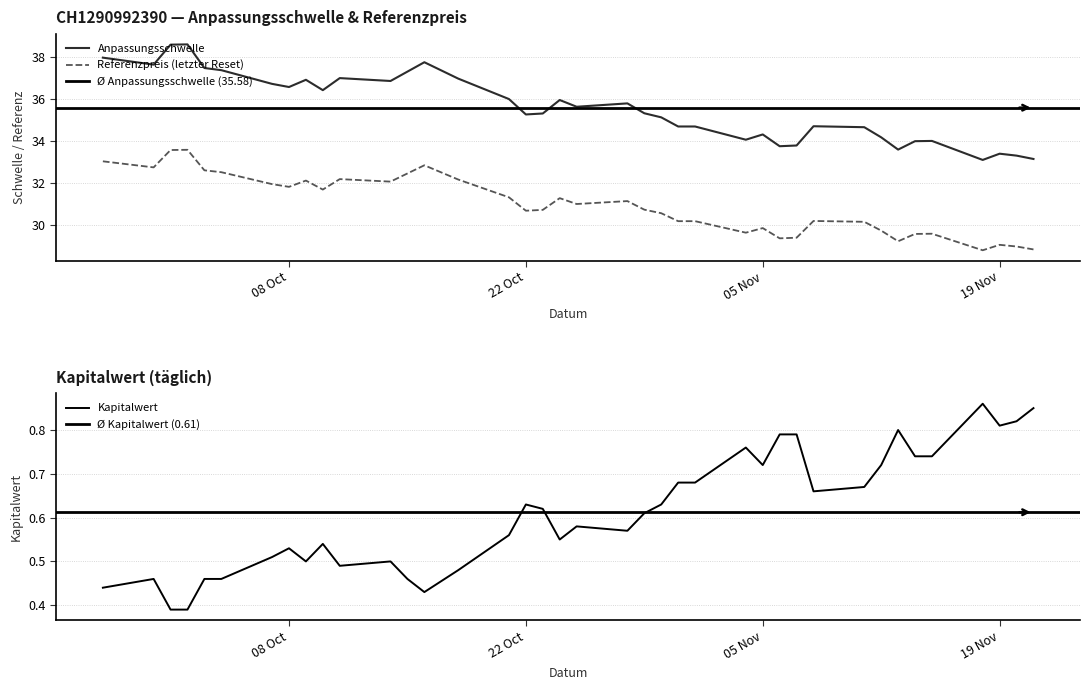

Rank the series at 2024-10-11 from lowest to highest value.

Kapitalwert, Referenzpreis (letzter Reset), Anpassungsschwelle